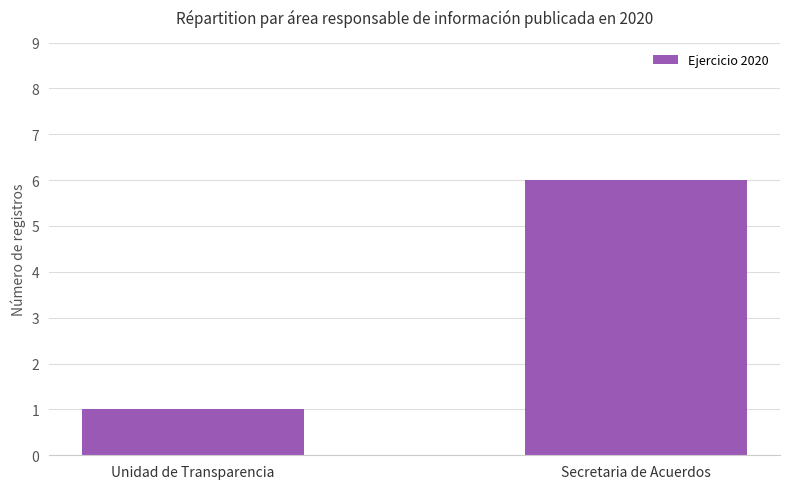

What is the ratio of the value at Secretaria de Acuerdos to the value at Unidad de Transparencia?

6.0